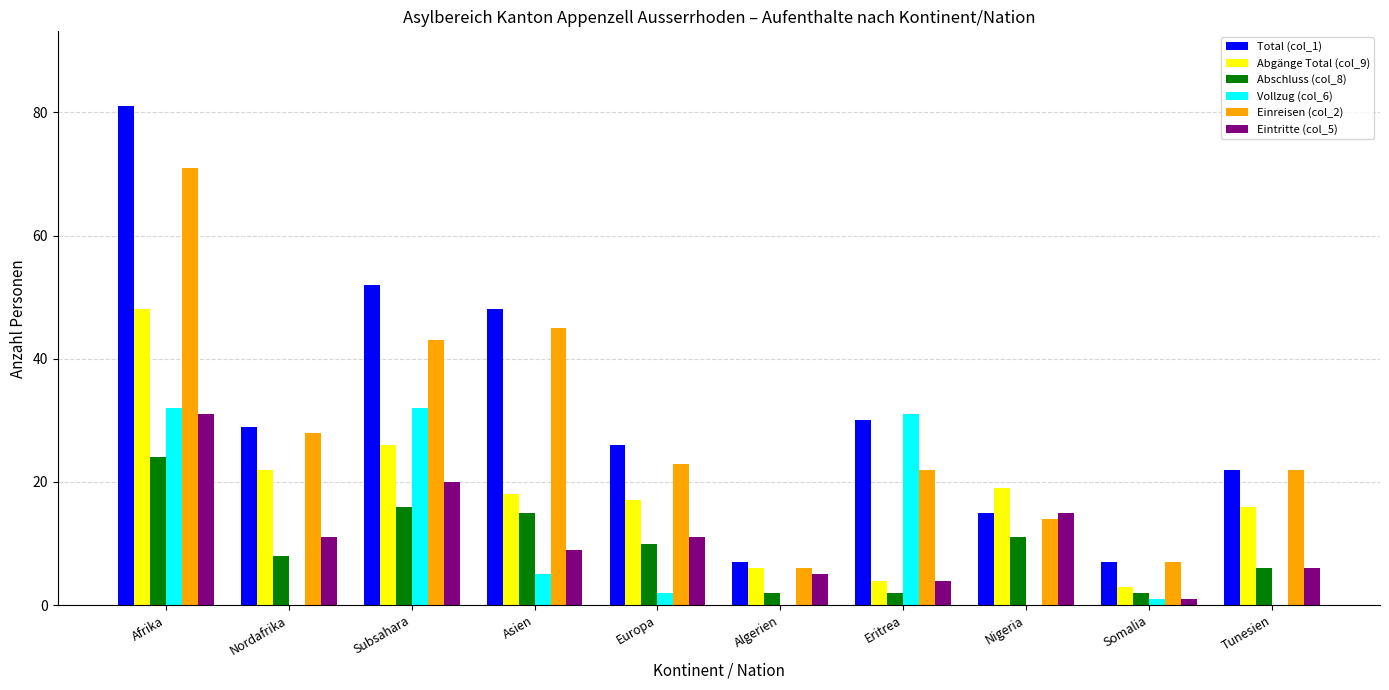

True or false: Abschluss (col_8) has a value of 24 at Afrika.

True